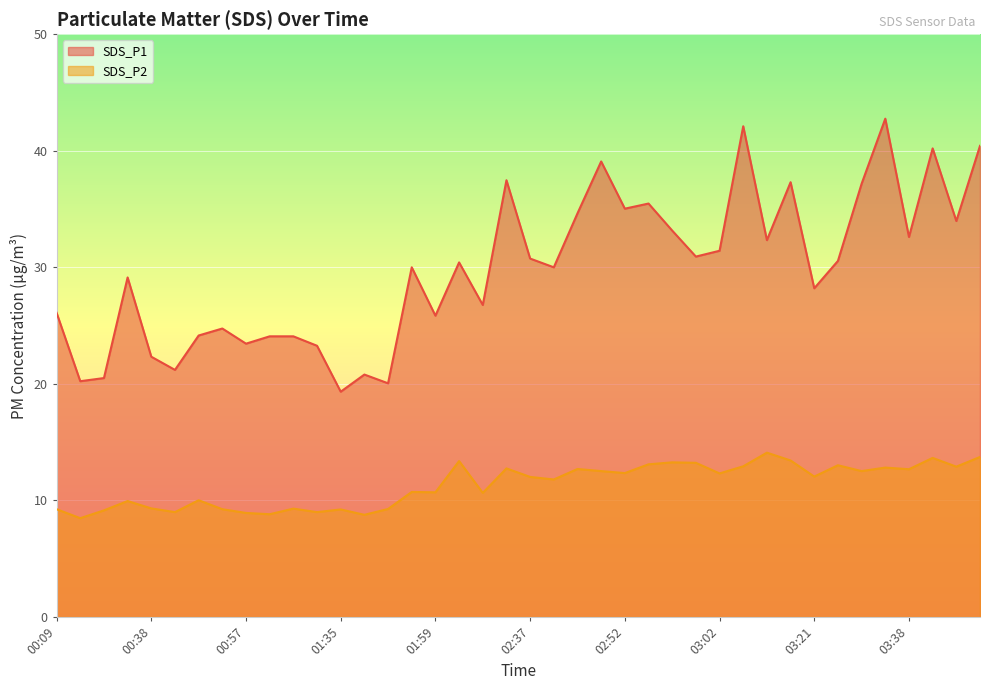

Where is SDS_P1 nearest to the value 31?

03:00